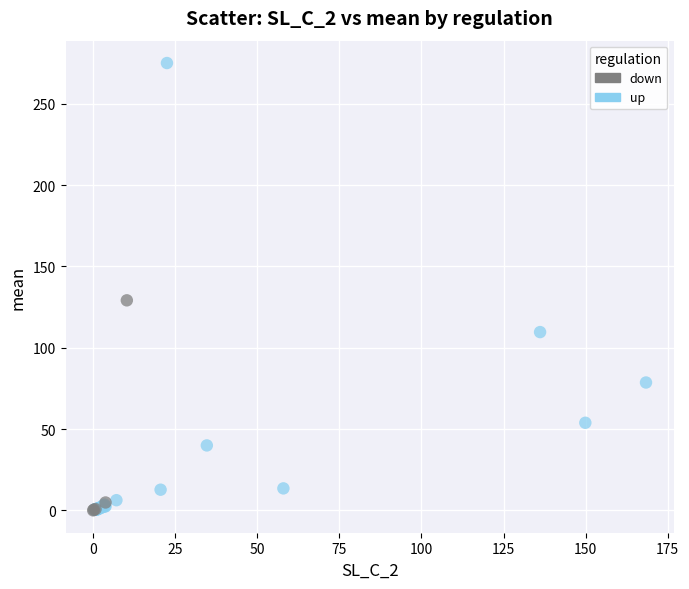

What are all the series names shown in the legend?

down, up